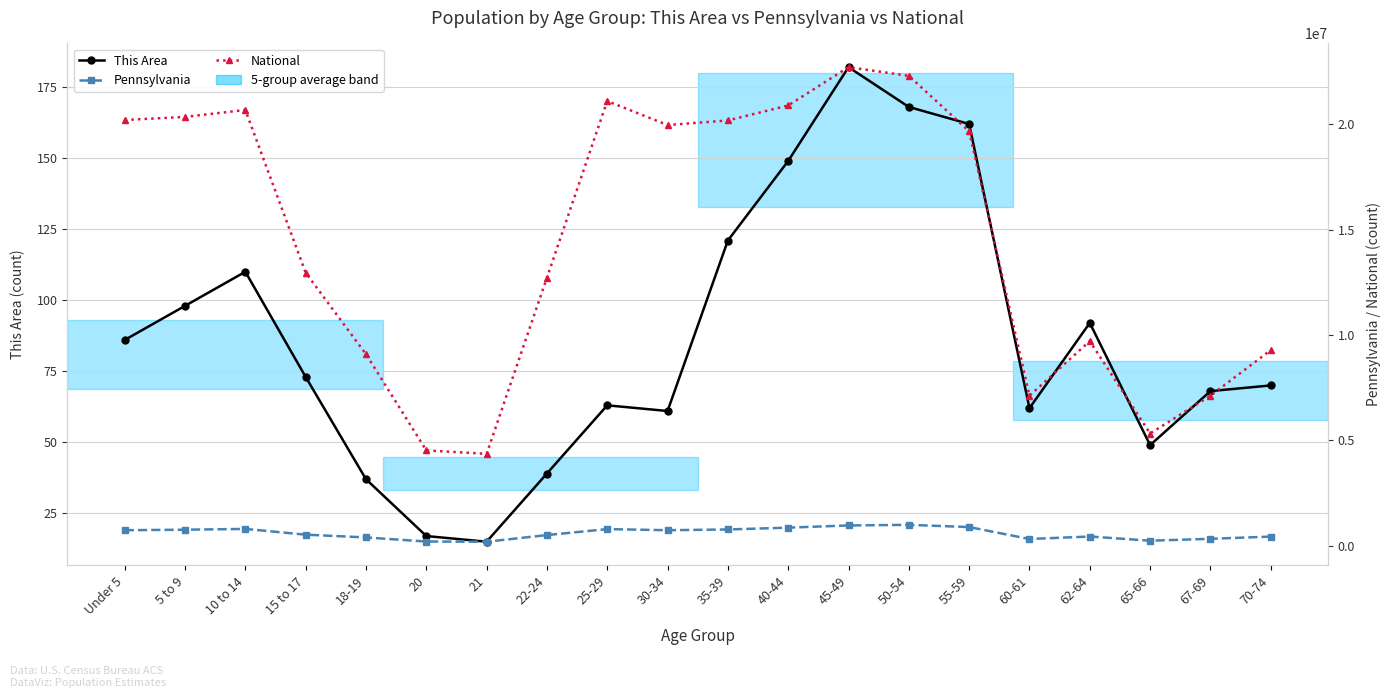

Is the value of This Area at Under 5 greater than the value of Pennsylvania at 65-66?

No